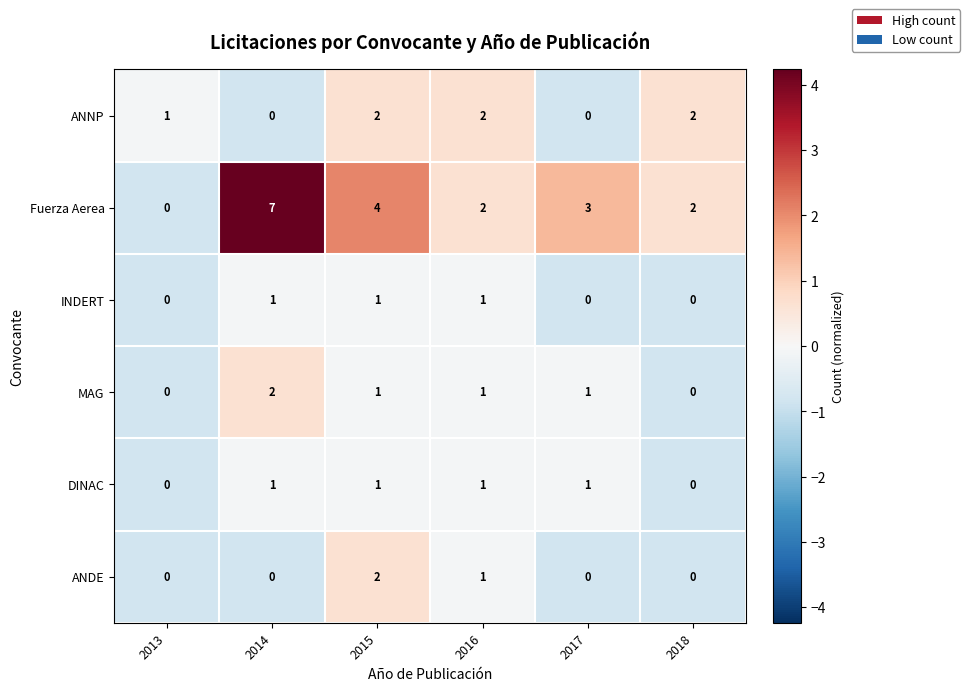

Between 2013 and 2017, which series saw the biggest shift?

Fuerza Aerea